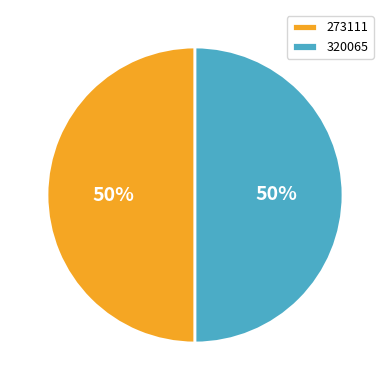

To the nearest percent, what is the combined percentage of 320065 and 273111?

100%